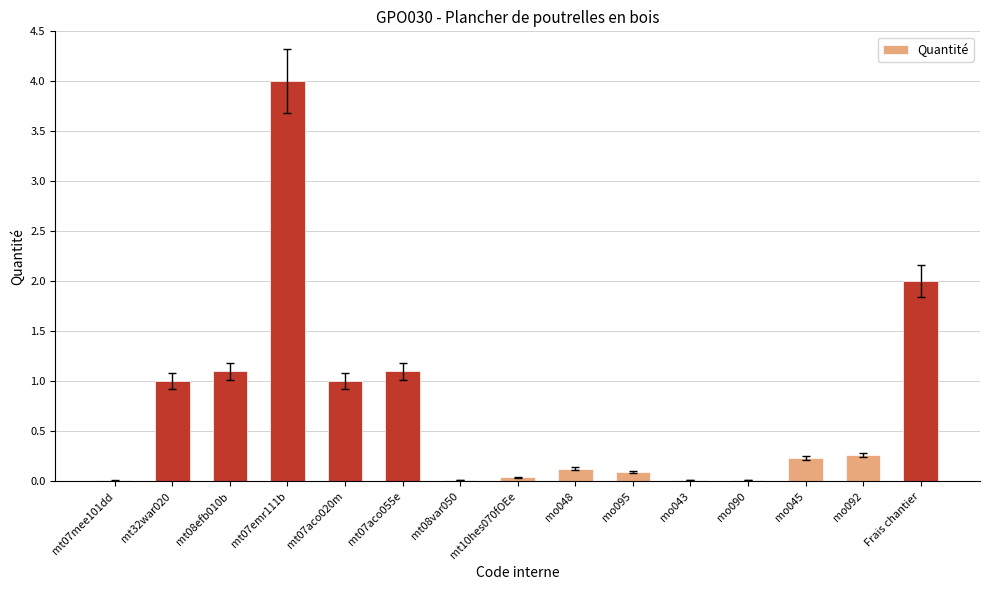

What is the greatest value displayed?

4.0